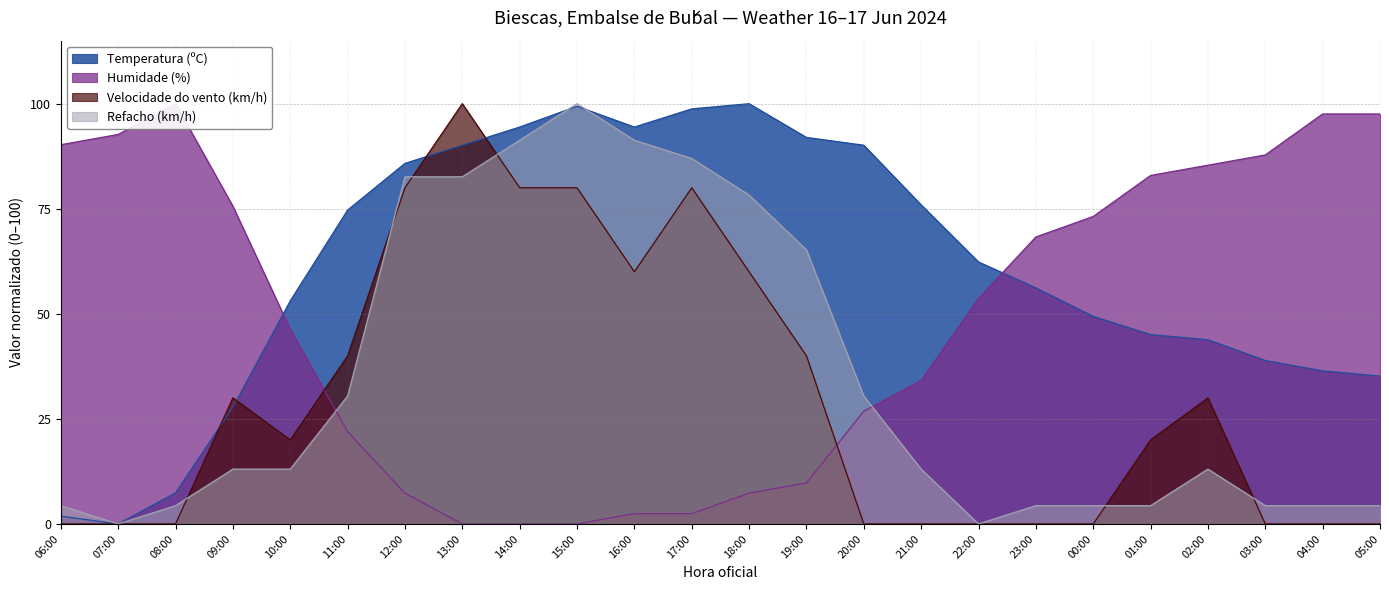

What is the sum of all Humidade (%) values?

1163.4